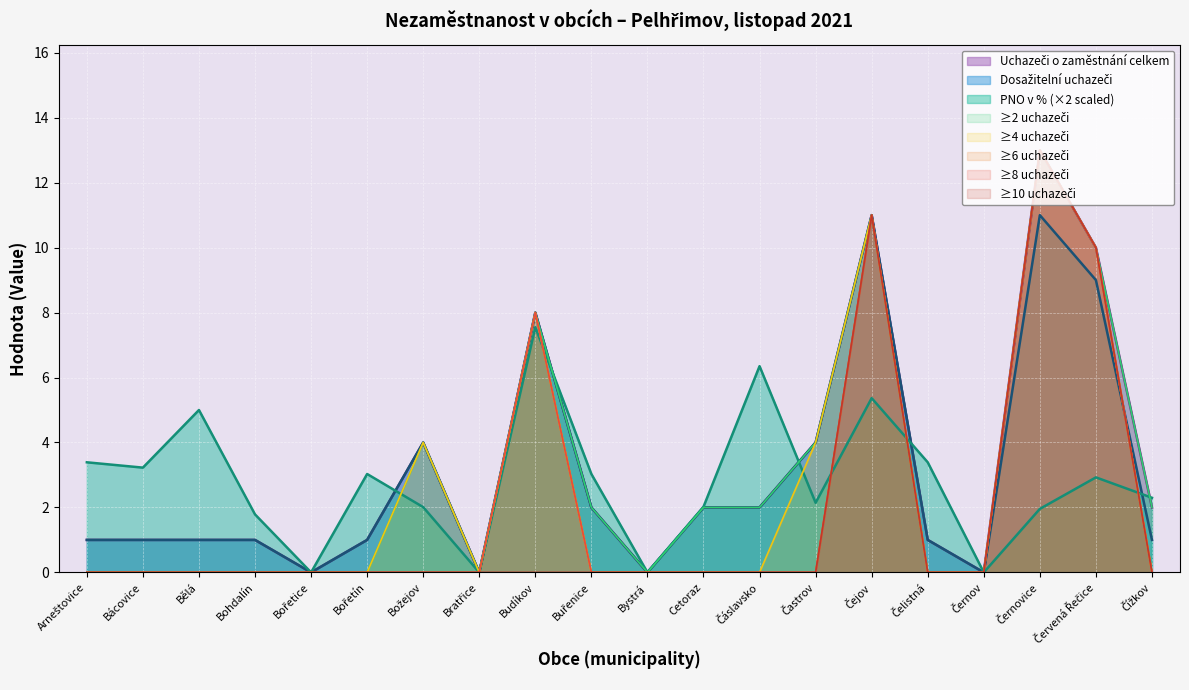

How many times do PNO v % and Dosažitelní uchazeči cross each other?

5